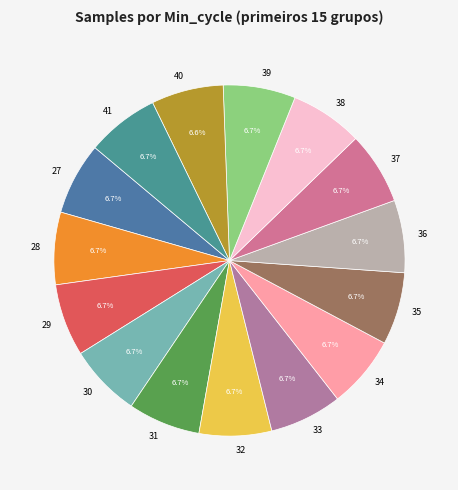

What percentage do 31 and 39 together represent?

13.3%